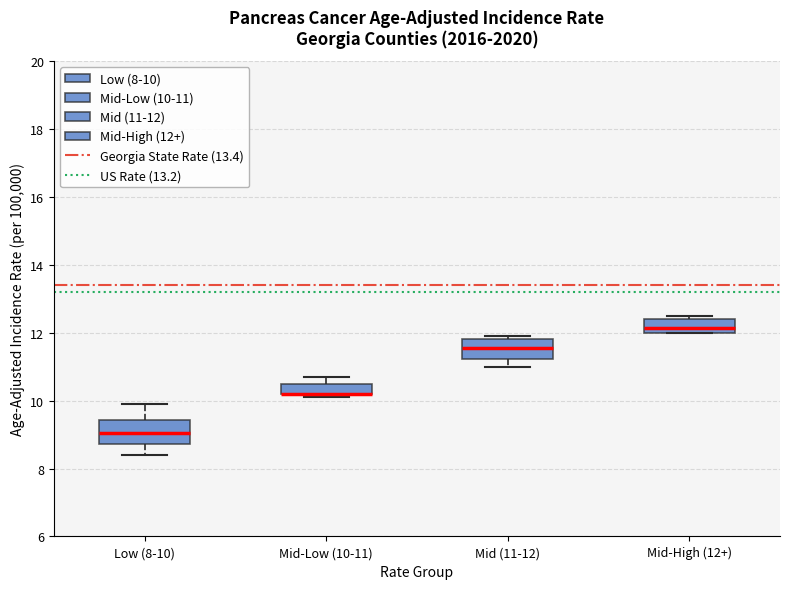

Reading left to right, read every box against the y-axis: the position of its median line, the range the box covers, and the ends of its whiskers. The values are not printed on the chart, so give them approximately, as read against the axis.

Low (8-10): median 9.0, box 8.8 to 9.4, whiskers 8.4 to 10.0
Mid-Low (10-11): median 10.2 (drawn on the box's lower edge), box 10.2 to 10.6, whiskers 10.2 (just below the box's lower edge) to 10.8
Mid (11-12): median 11.6, box 11.2 to 11.8, whiskers 11.0 to 12.0
Mid-High (12+): median 12.2, box 12.0 to 12.4, whiskers 12.0 to 12.6